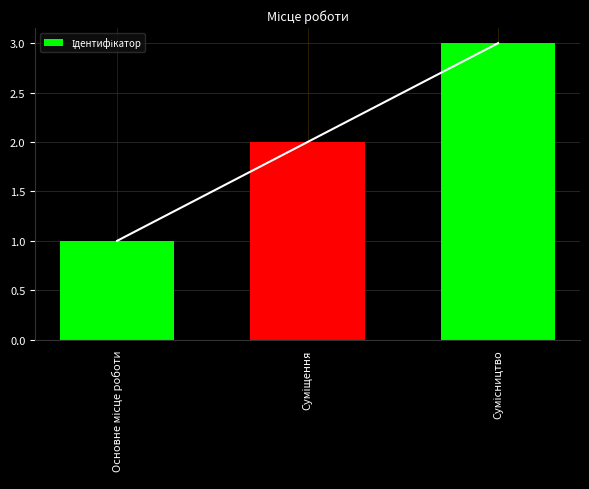

At which label is the value closest to 2?

Суміщення